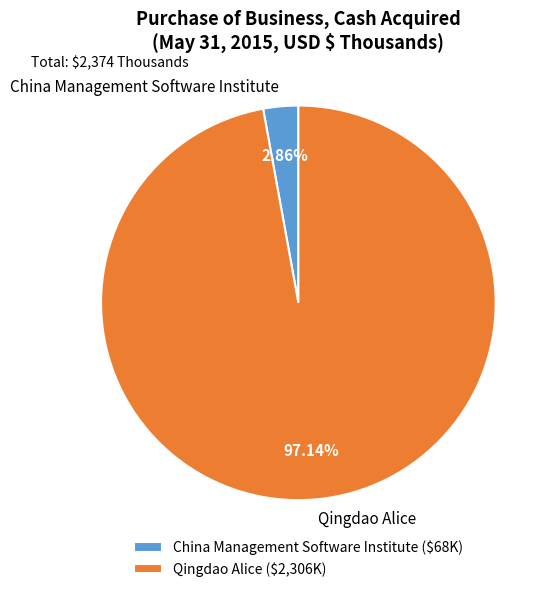

What percentage is the China Management Software Institute slice, to the nearest percent?

3%